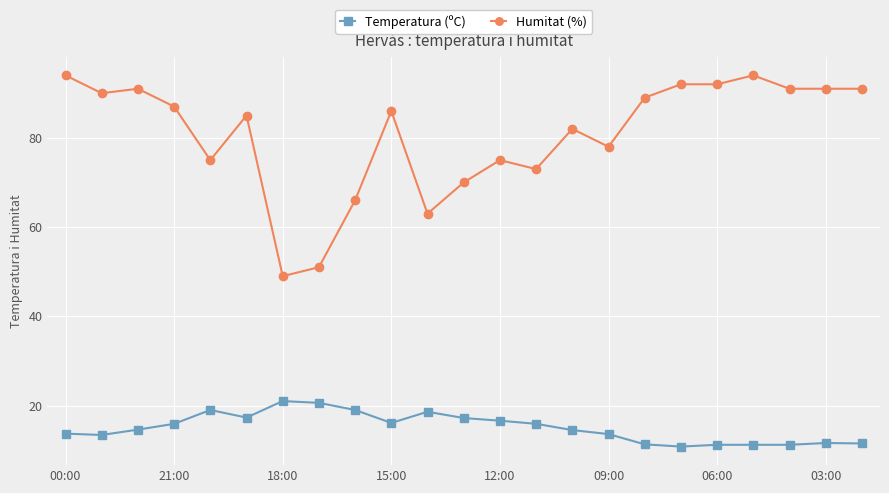

Which series has the widest spread of values?

Humitat (%)